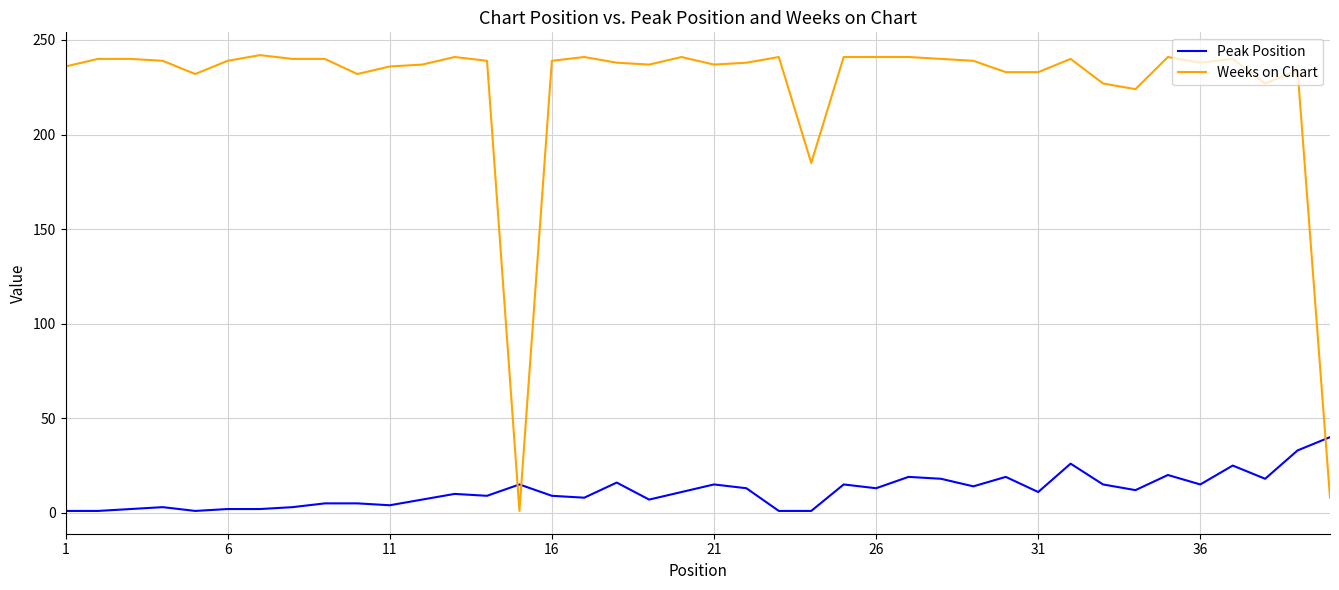

At how many categories does at least one series exceed 130?

38